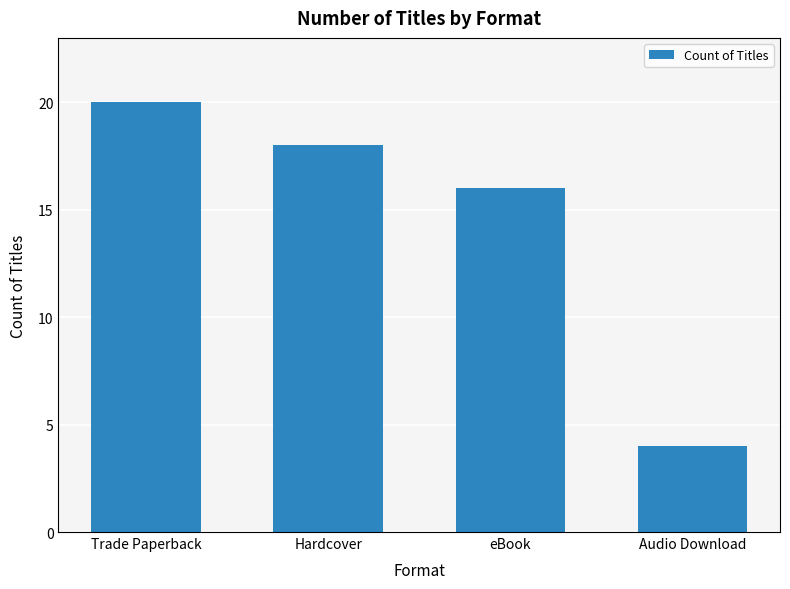

How many series are shown in this chart?

1